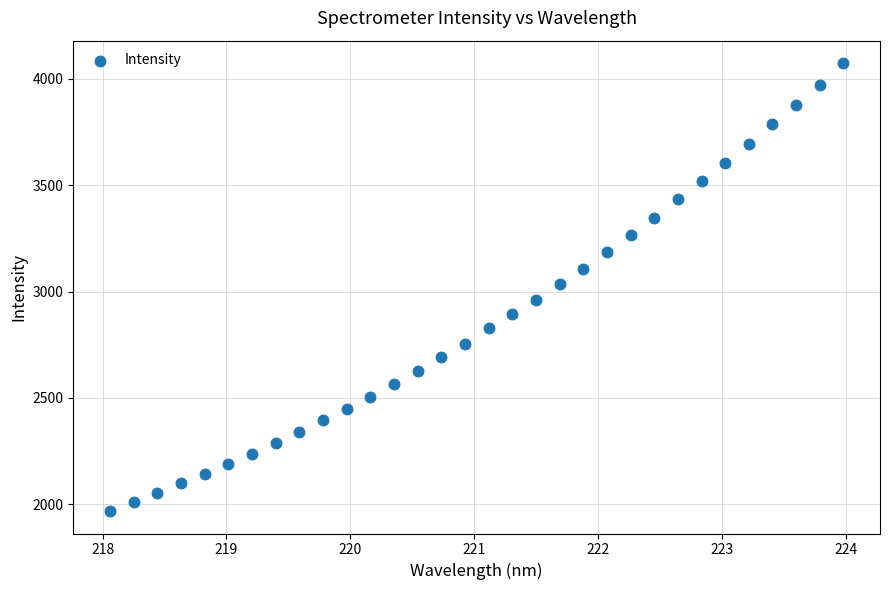

What is the range of X values (max minus min)?

5.9